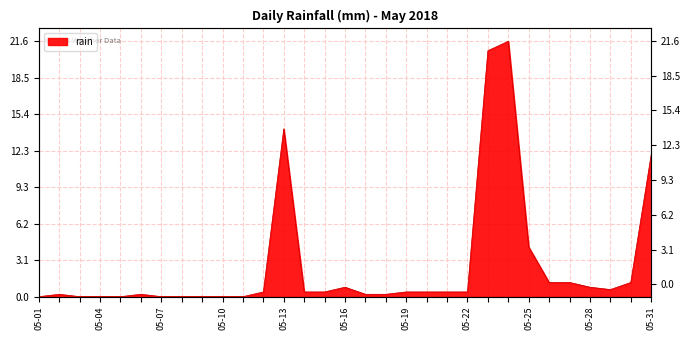

What is the difference between the maximum and second lowest values?

21.6